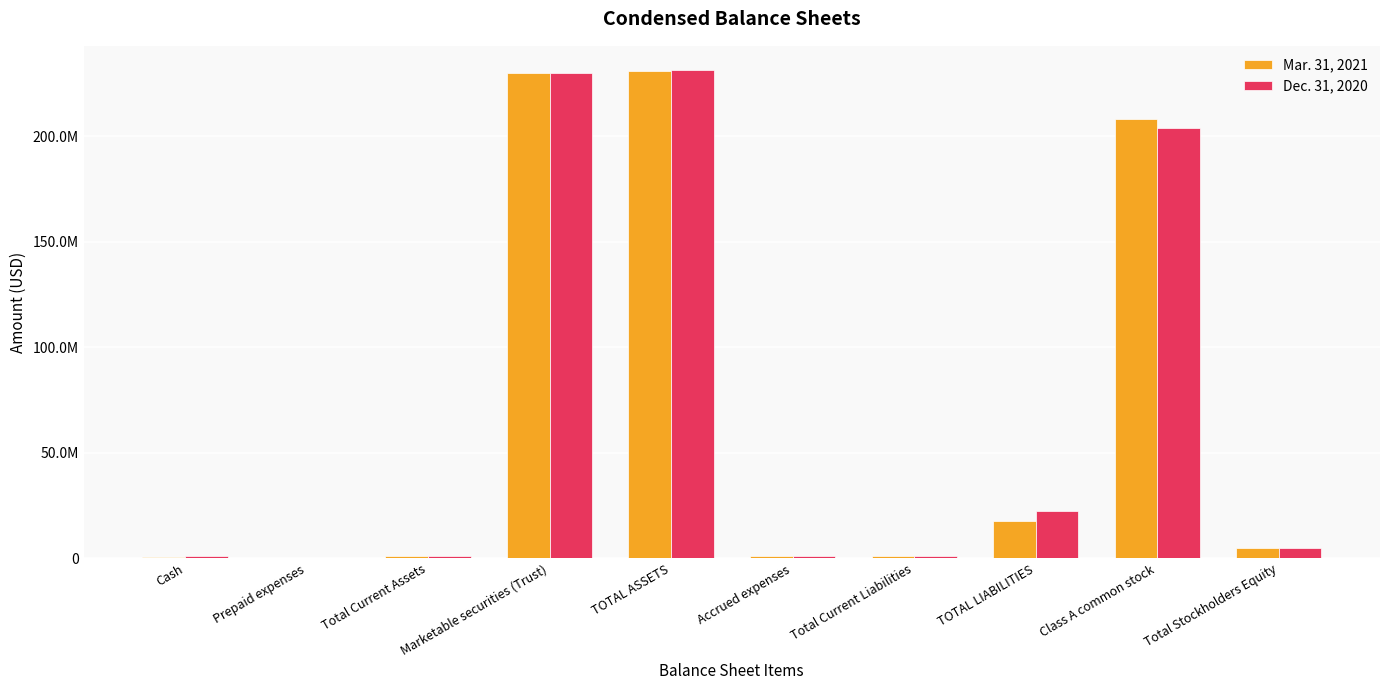

What is the difference between the highest and lowest values at Accrued expenses?

9552